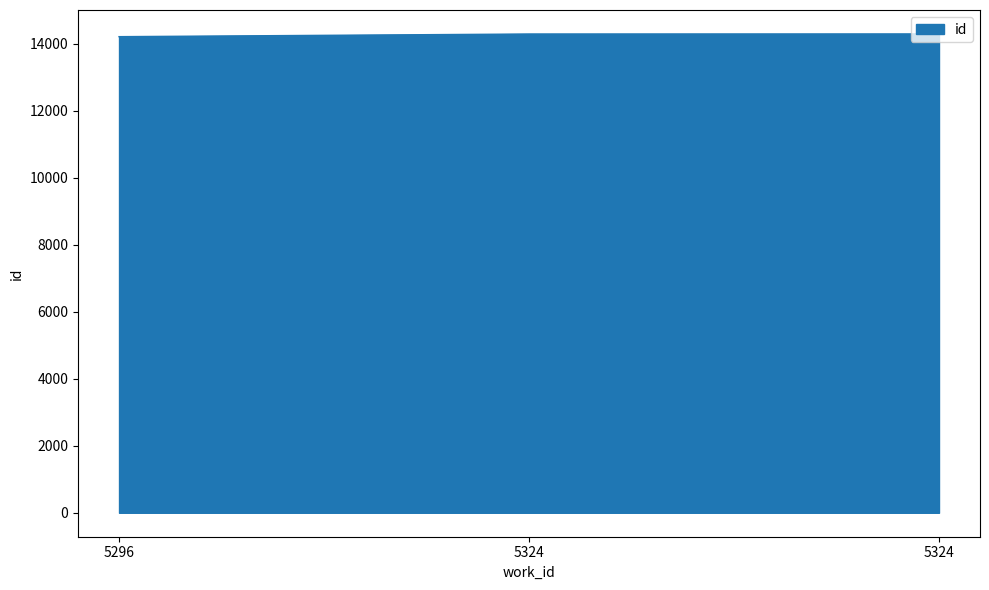

Rank the categories by value from lowest to highest.

5296, 5324, 5324